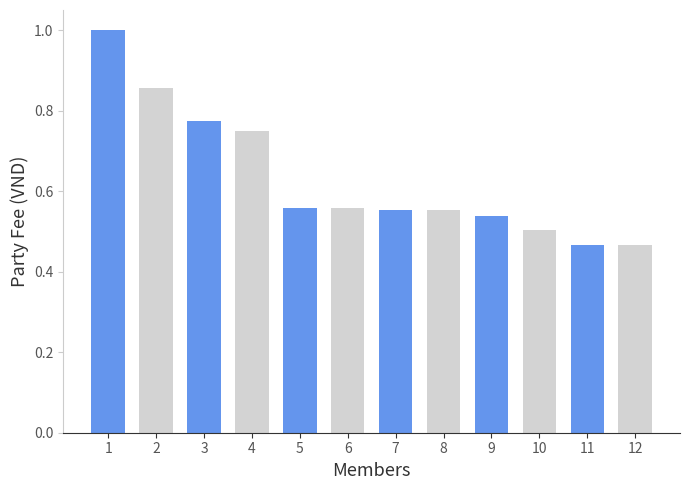

Which has a higher value, 8 or 12?

8